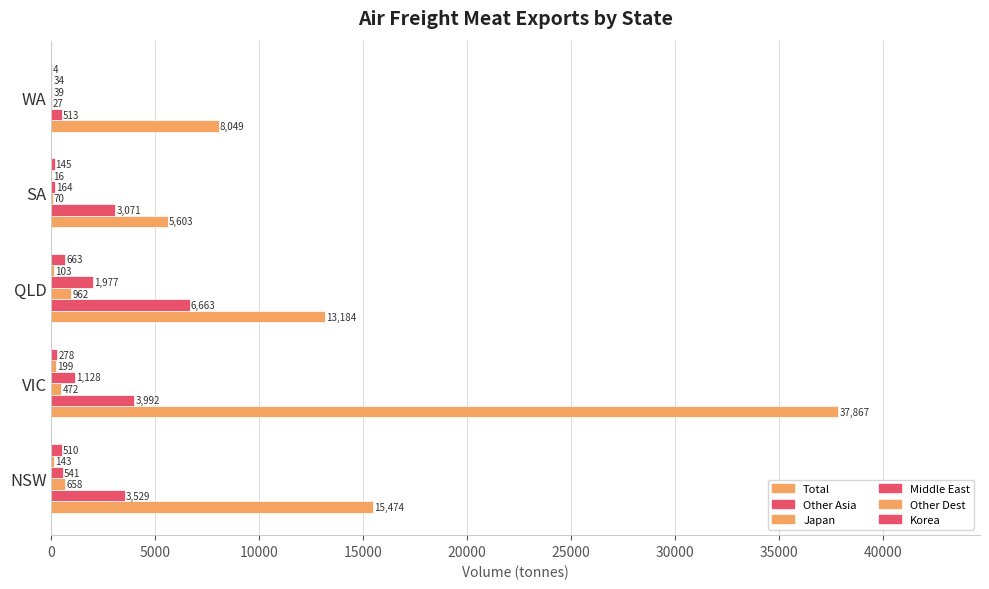

What is the sum of all Korea values?

1600.0